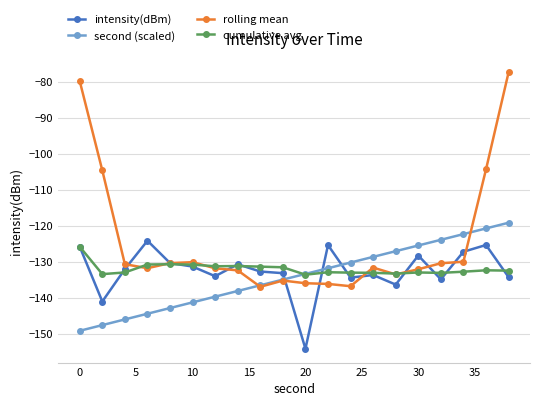

What is the value of the second (scaled) point at the 9th from the left?

-136.6